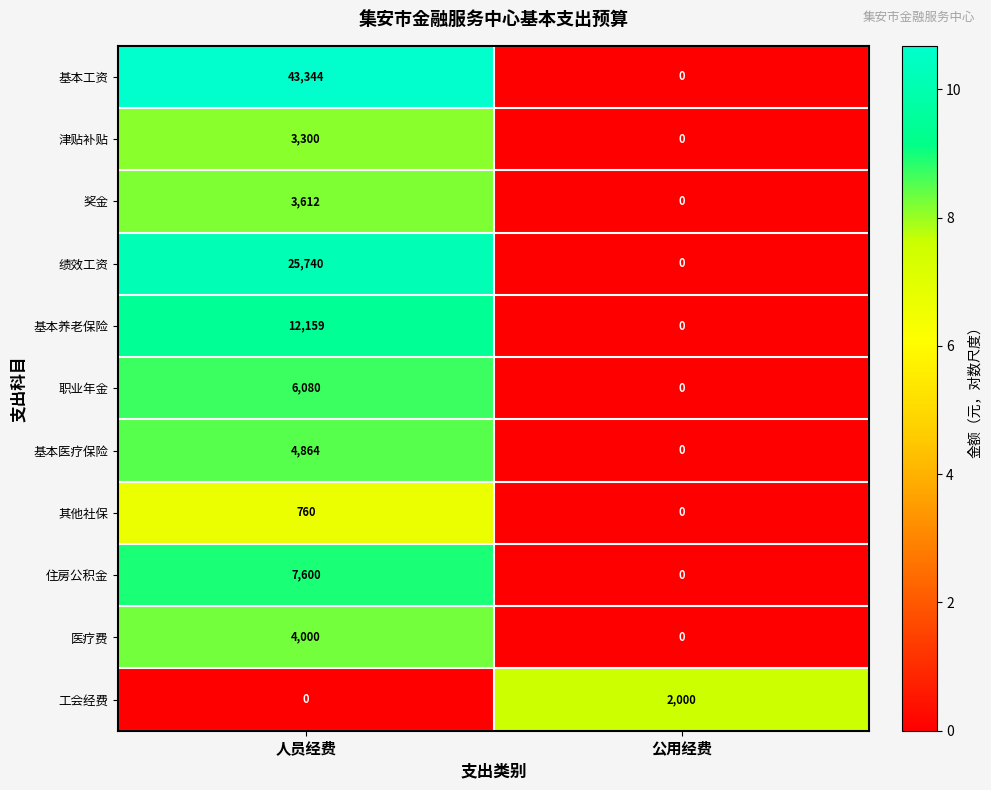

What is the average value of the 其他社保 series?

380